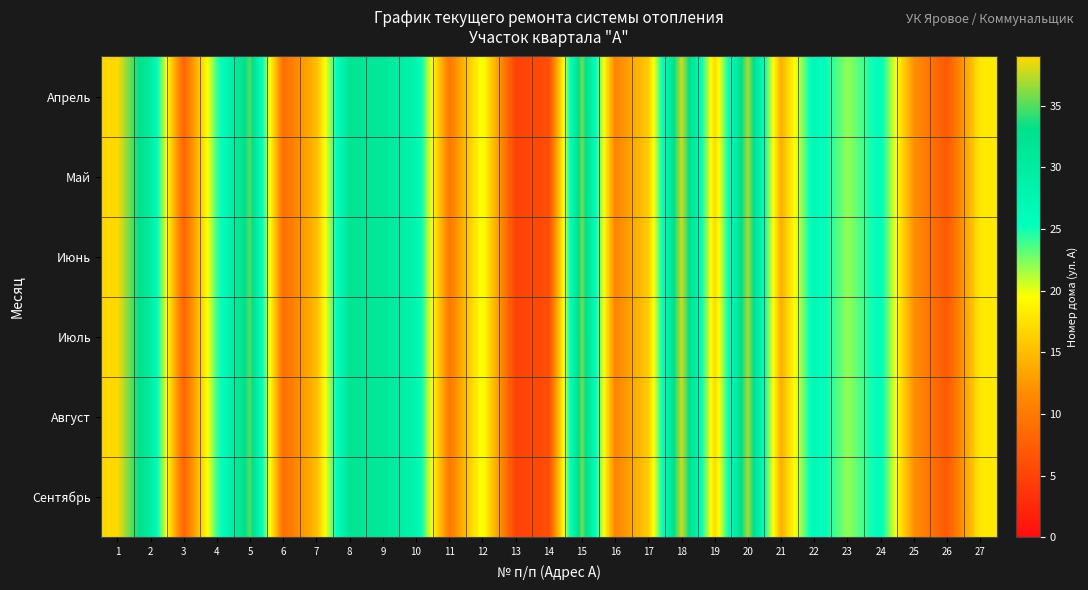

What is the smallest value displayed?

5